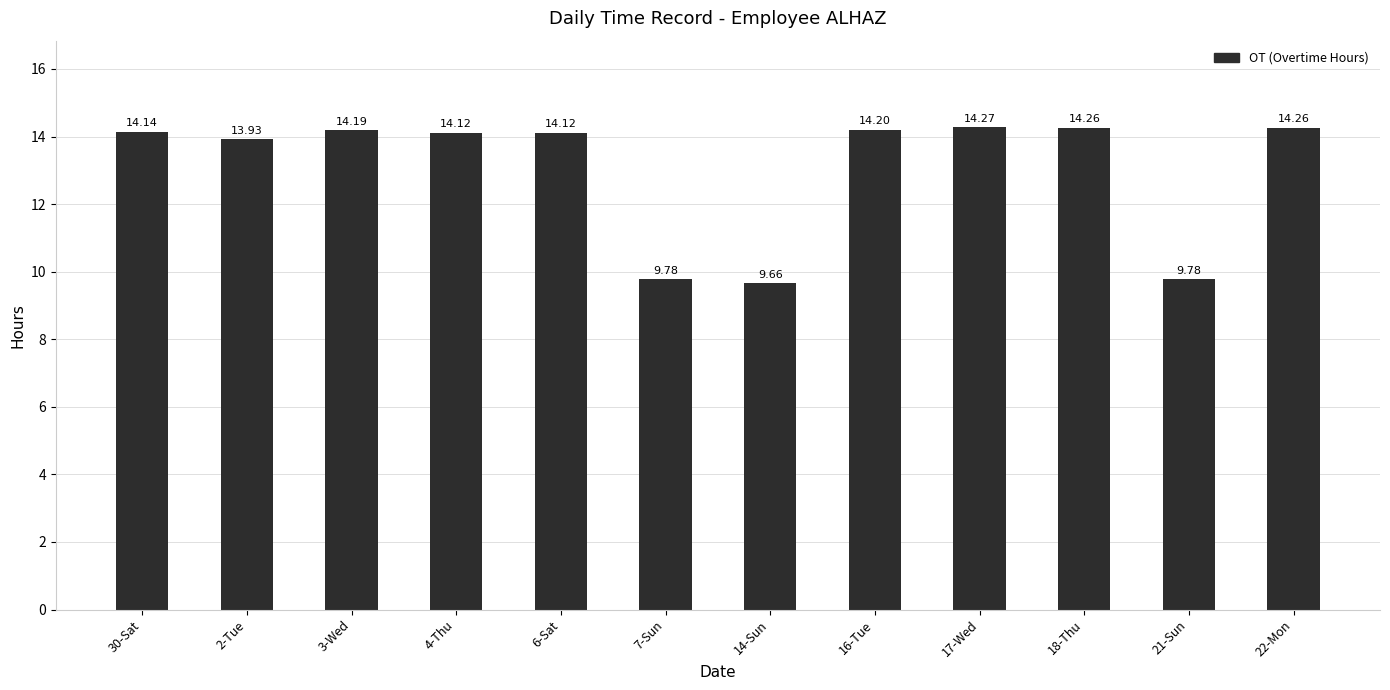

Which has a higher value, 30-Sat or 4-Thu?

30-Sat